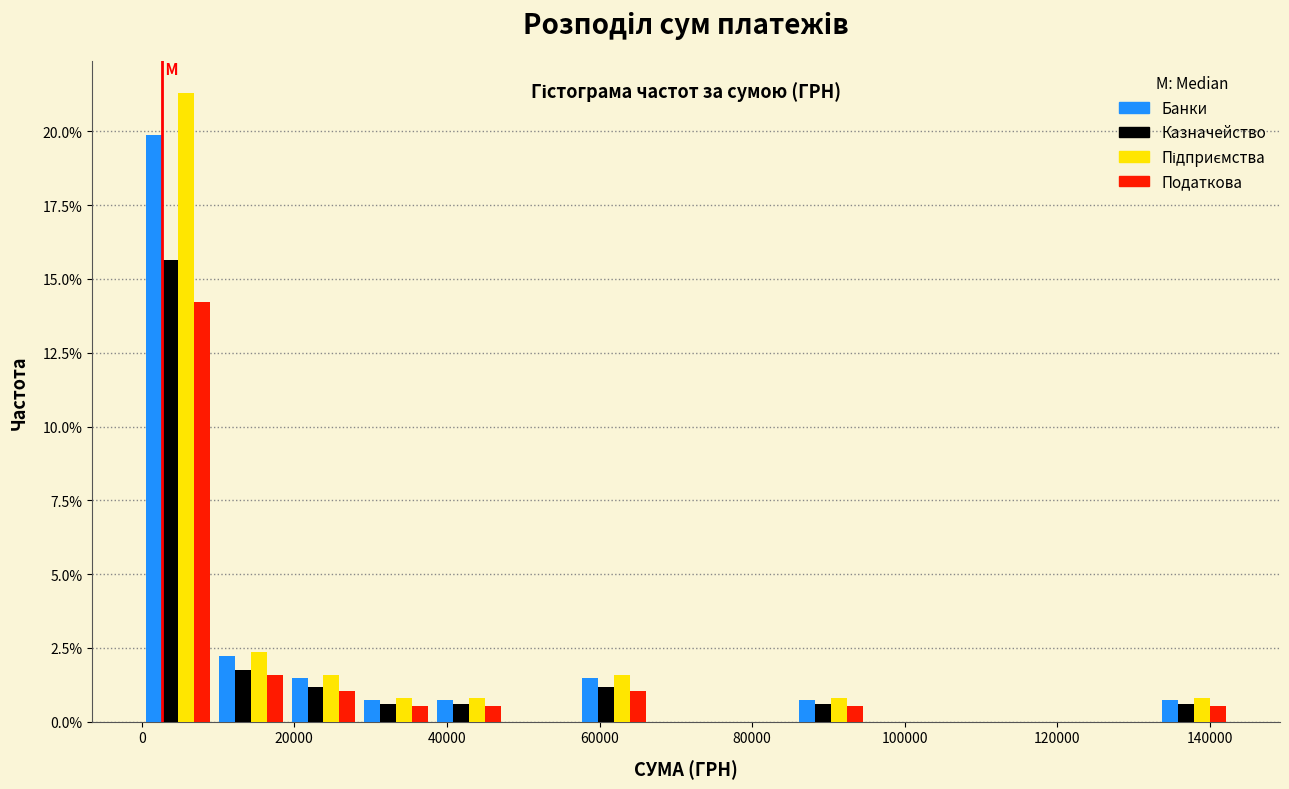

Reading left to right, transcribe this chart: for each range on the x-axis, give the height of each series' bar. Neither the bar edges nor the heights are printed on the chart, so give them approximately, as read against the axes.

0 to 10000: Банки=20.0	Казначейство=15.5	Підприємства=21.5	Податкова=14.0
10000 to 20000: Банки=2.0	Казначейство=1.5	Підприємства=2.5	Податкова=1.5
20000 to 28000: Банки=1.5	Казначейство=1.0	Підприємства=1.5	Податкова=1.0
28000 to 38000: Банки=0.5	Казначейство=0.5	Підприємства=1.0	Податкова=0.5
38000 to 48000: Банки=0.5	Казначейство=0.5	Підприємства=1.0	Податкова=0.5
48000 to 58000: Банки=0	Казначейство=0	Підприємства=0	Податкова=0
58000 to 66000: Банки=1.5	Казначейство=1.0	Підприємства=1.5	Податкова=1.0
66000 to 76000: Банки=0	Казначейство=0	Підприємства=0	Податкова=0
76000 to 86000: Банки=0	Казначейство=0	Підприємства=0	Податкова=0
86000 to 96000: Банки=0.5	Казначейство=0.5	Підприємства=1.0	Податкова=0.5
96000 to 104000: Банки=0	Казначейство=0	Підприємства=0	Податкова=0
104000 to 114000: Банки=0	Казначейство=0	Підприємства=0	Податкова=0
114000 to 124000: Банки=0	Казначейство=0	Підприємства=0	Податкова=0
124000 to 134000: Банки=0	Казначейство=0	Підприємства=0	Податкова=0
134000 to 142000: Банки=0.5	Казначейство=0.5	Підприємства=1.0	Податкова=0.5